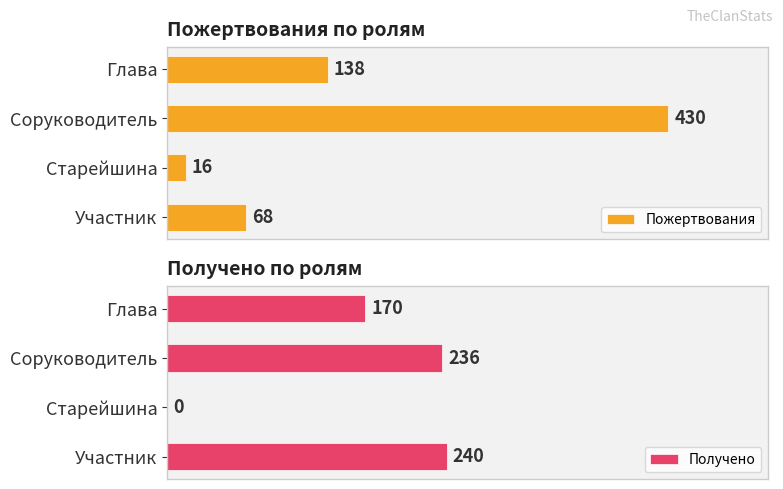

At which label is Пожертвования closest to 223?

Глава